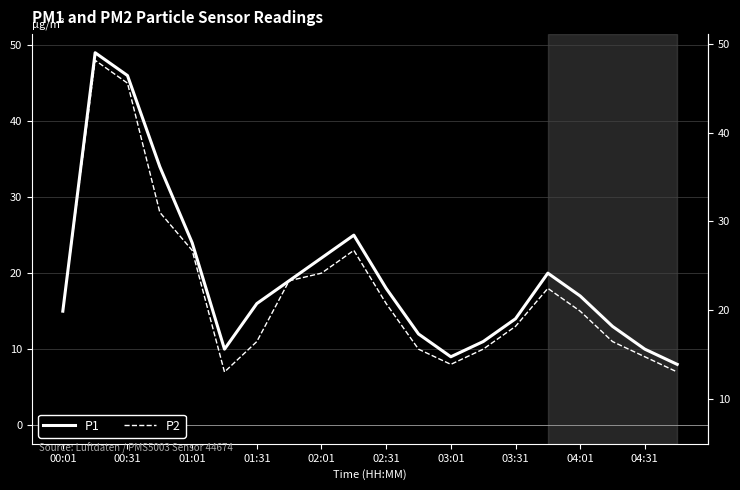

True or false: P1 has more than 0 points higher than both neighbors.

True